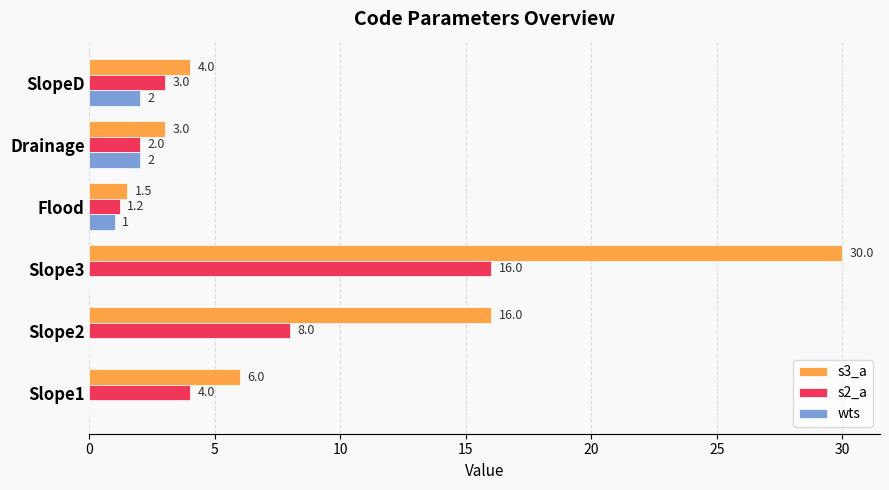

At which category is the sum across all series the highest?

Slope3